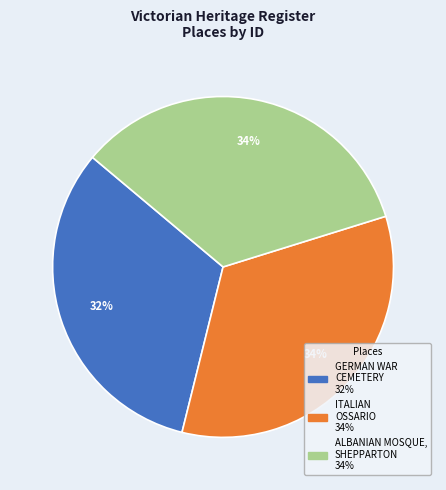

To the nearest percent, what is the difference between the GERMAN WAR CEMETERY and ALBANIAN MOSQUE, SHEPPARTON slice percentages?

2%